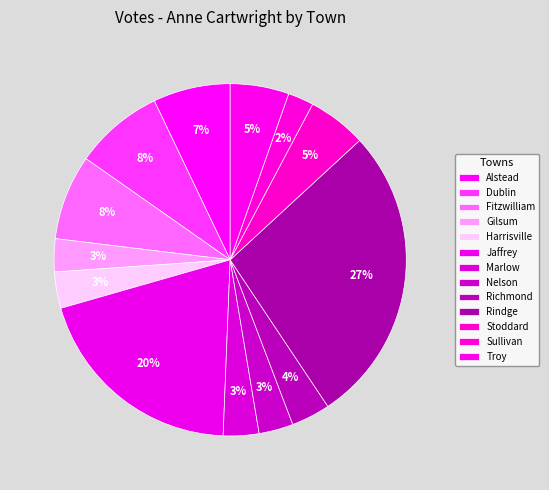

How many slices are in this pie chart?

13